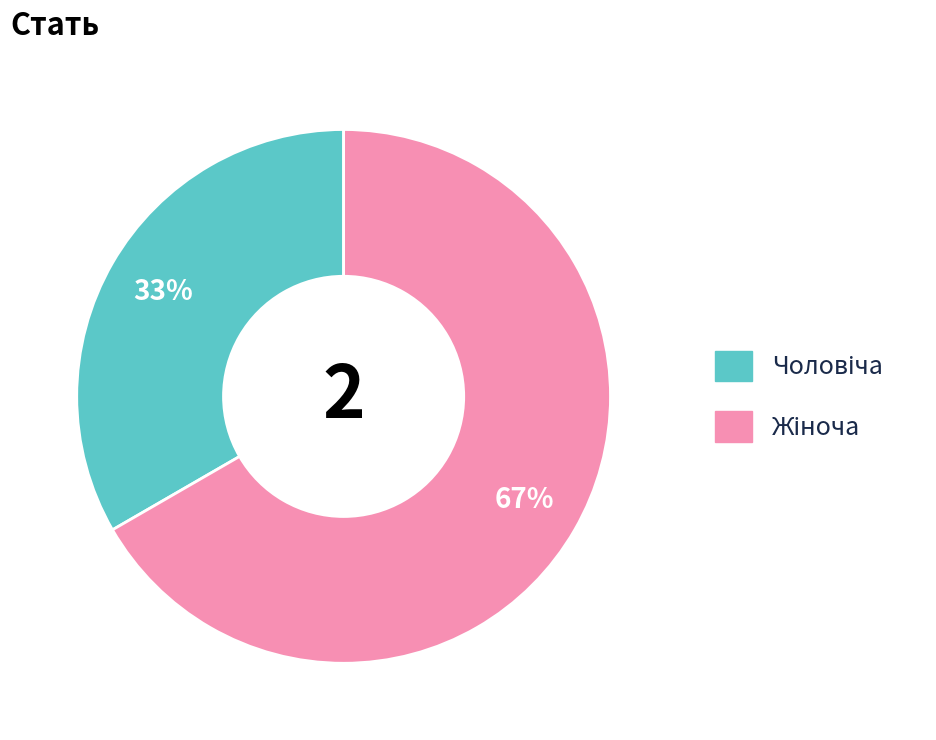

Is there a majority slice in this chart?

Yes